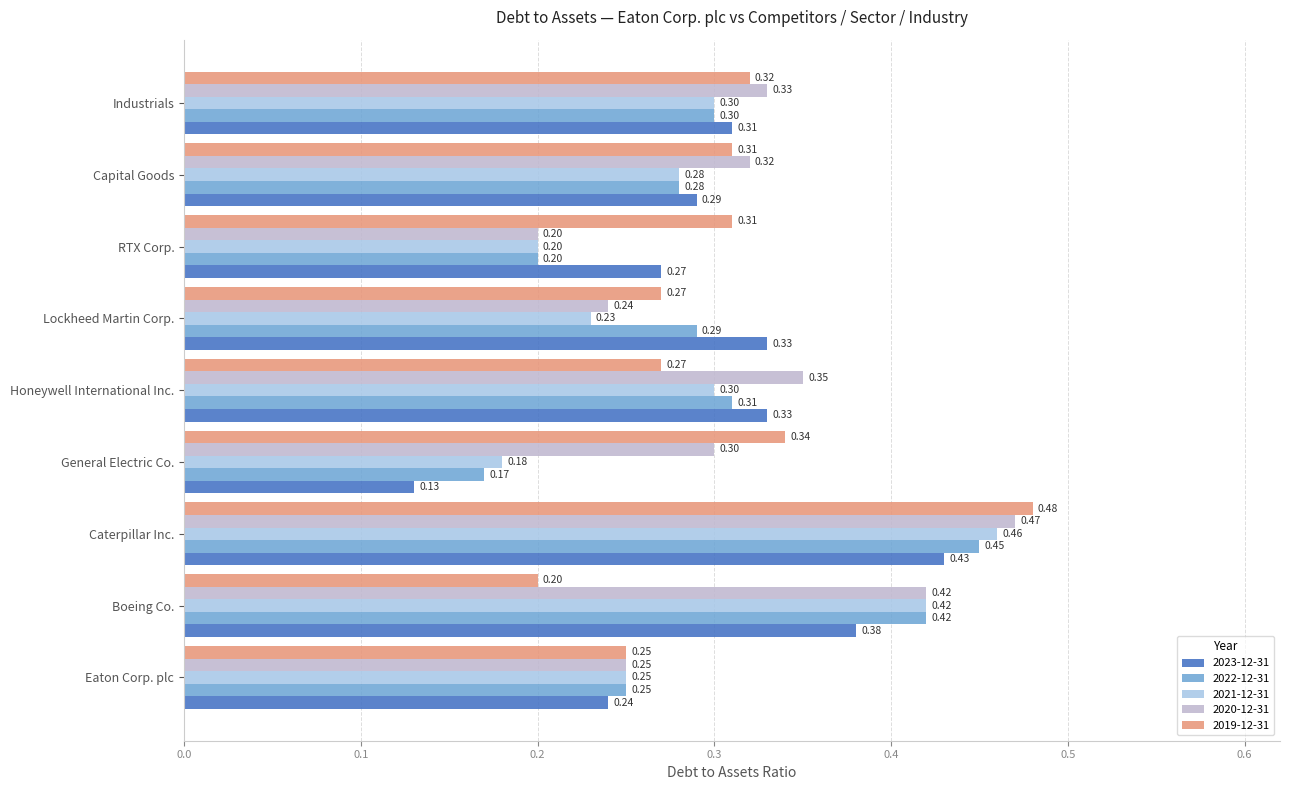

Which series has the largest range (max minus min)?

2023-12-31